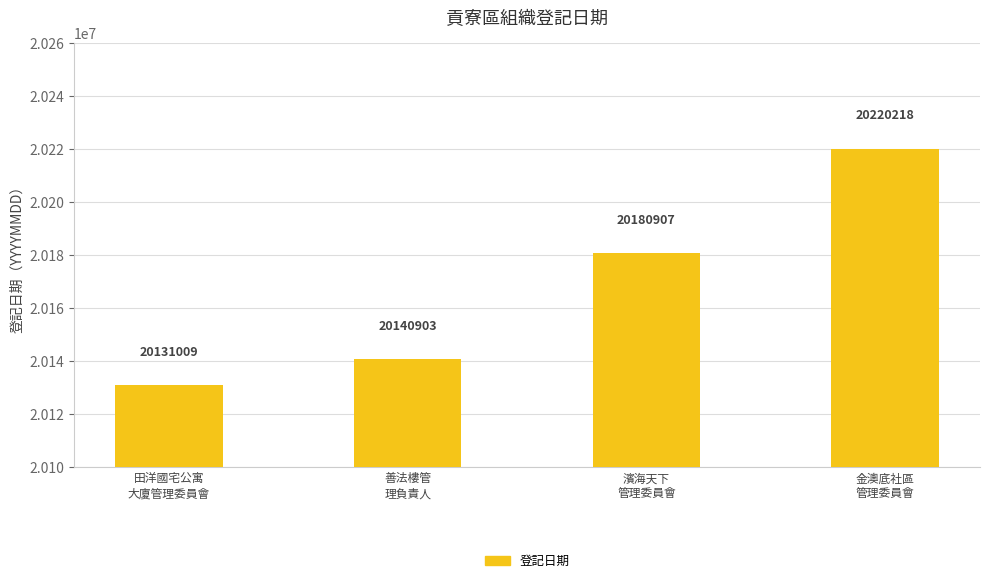

Reading left to right, transcribe all the data shown in this chart.

20131009	20140903	20180907	20220218